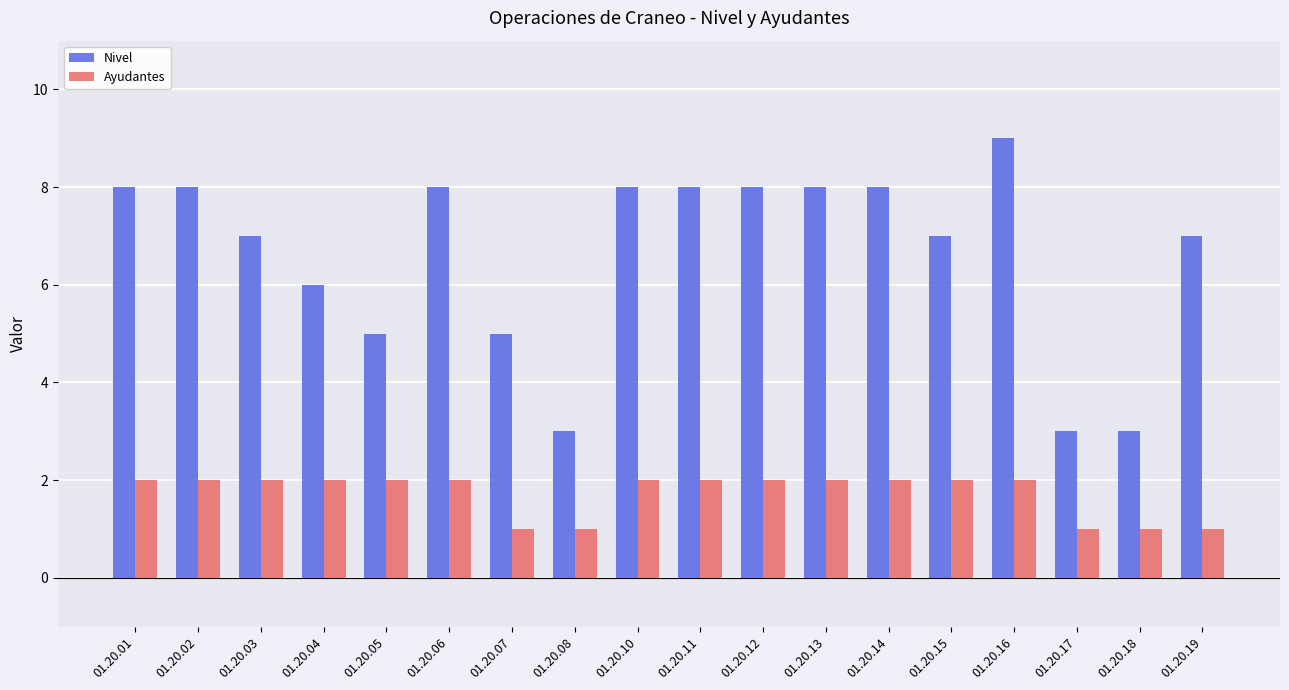

What is the value of the Ayudantes bar at the 15th from the left?

2